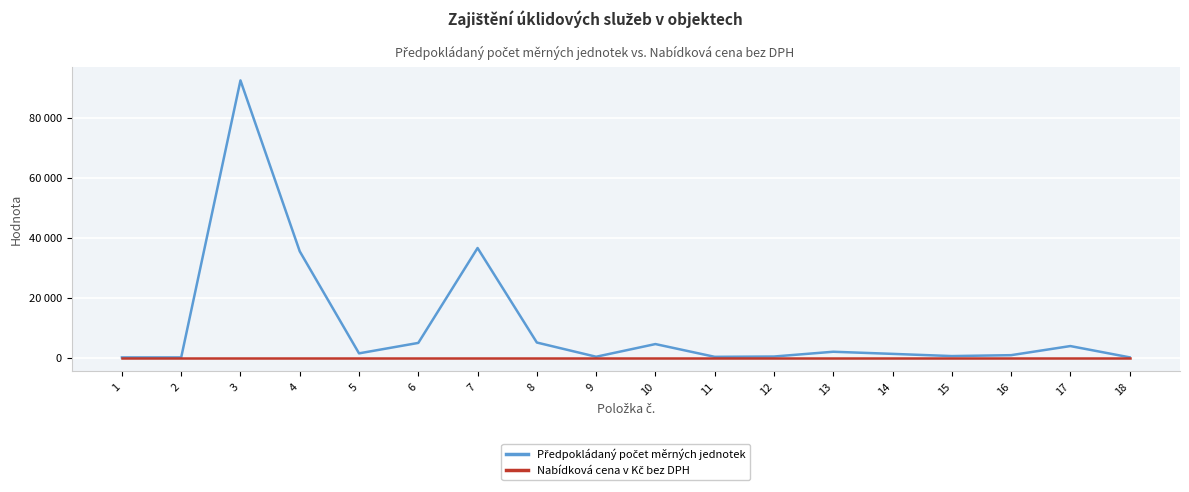

Does the chart display data point markers on the line(s)?

No